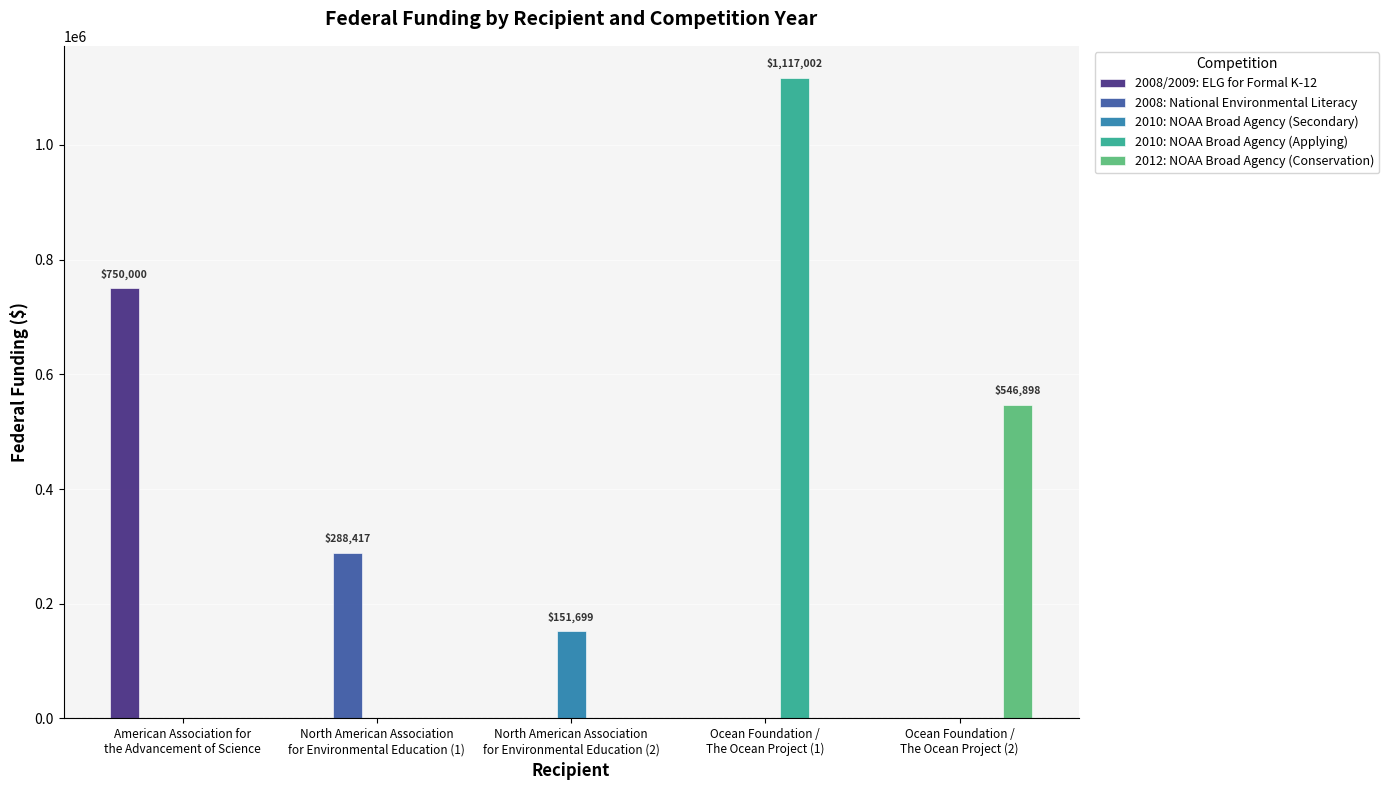

What is the greatest value displayed?

1117002